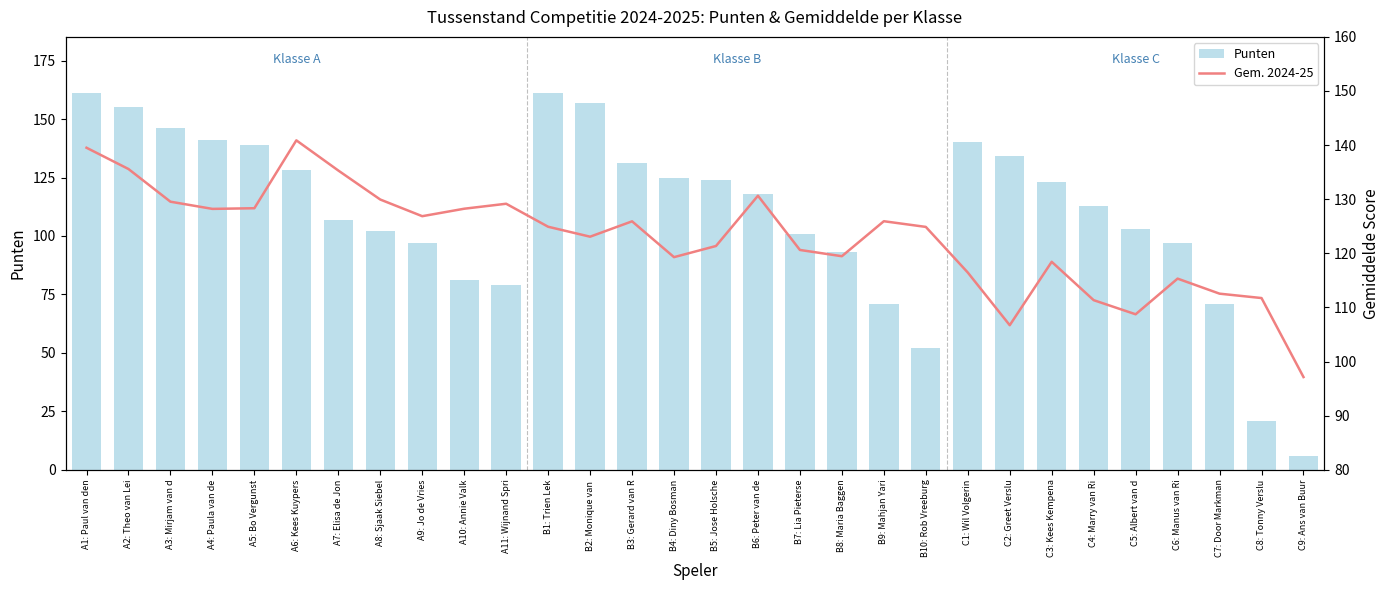

Which label corresponds to the largest value in the chart?

A1: Paul van den